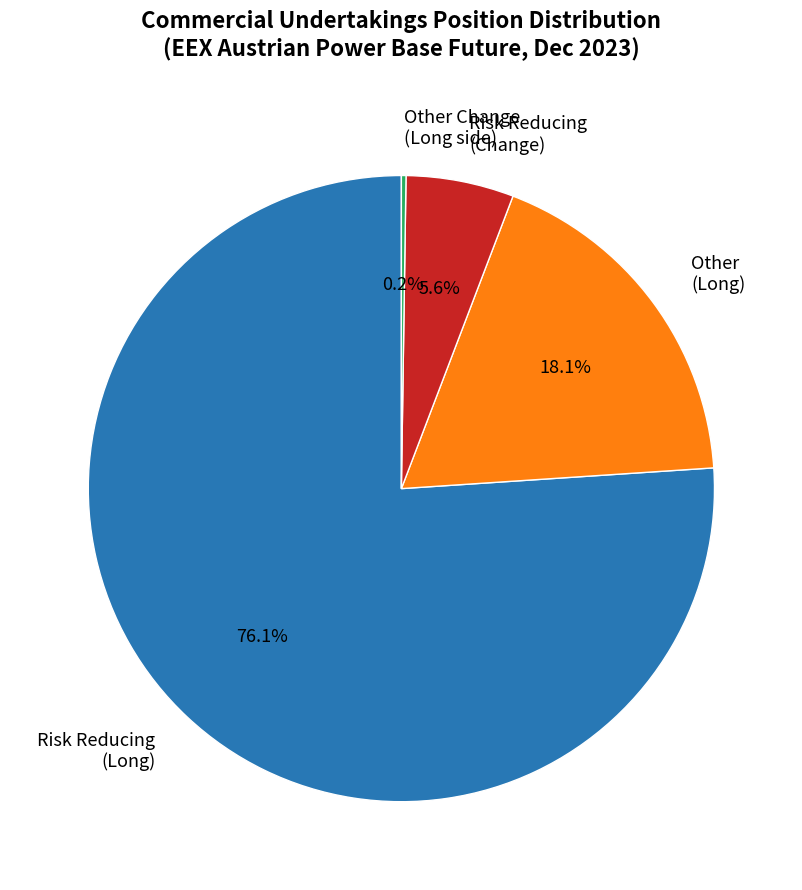

What portion of the pie excludes Other (Long)?

81.9%